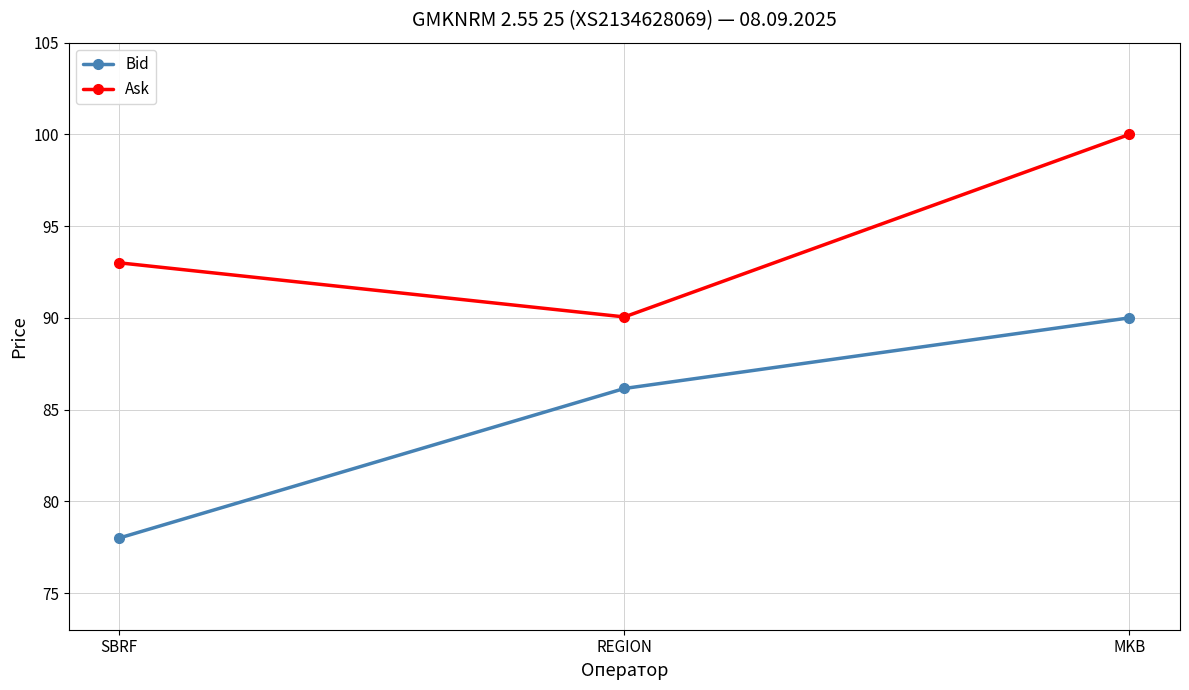

What is the label of the 3rd point from the left?

MKB